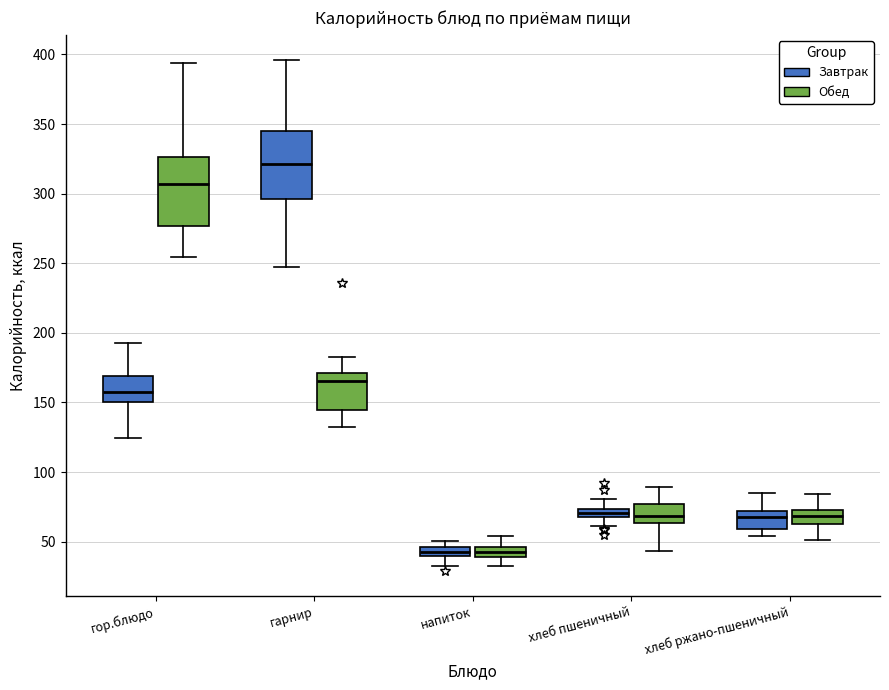

Where does the lower whisker of the box for хлеб ржано-пшеничный (Обед) end on the y-axis? The values are not printed on the chart, so give them approximately, as read against the axis.

50